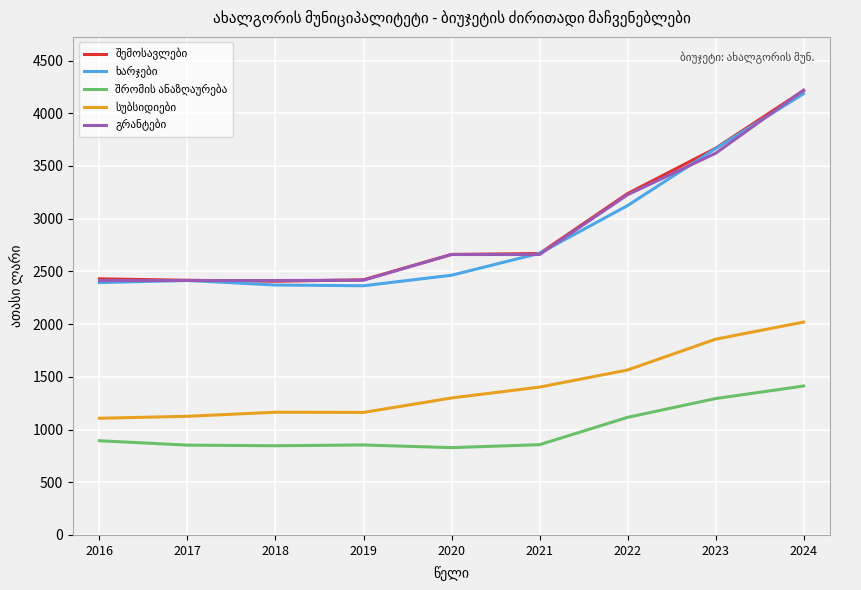

Which label corresponds to the largest value in the chart?

2024